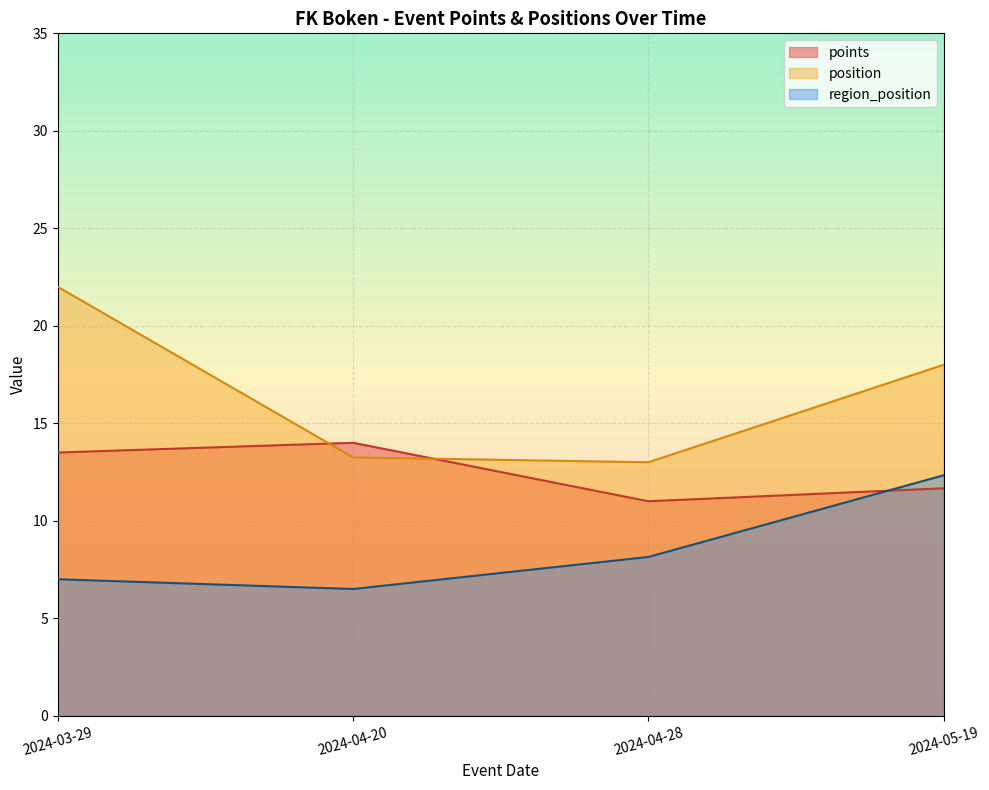

List the series in order of their overall mean, highest first.

position, points, region_position